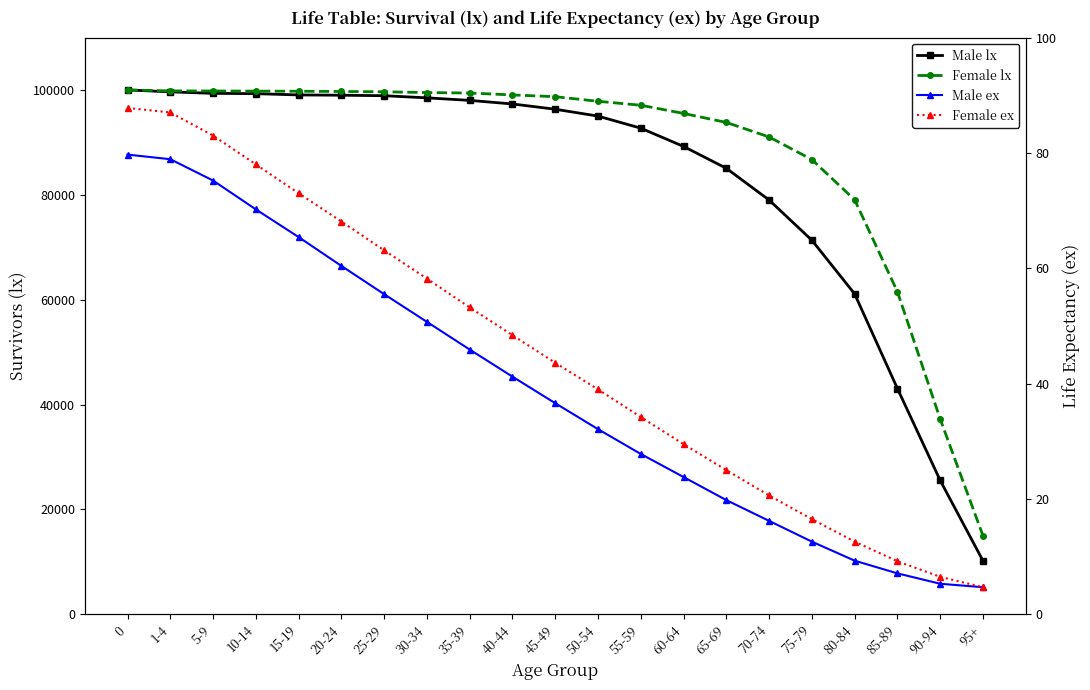

Does the chart display data point markers on the line(s)?

Yes